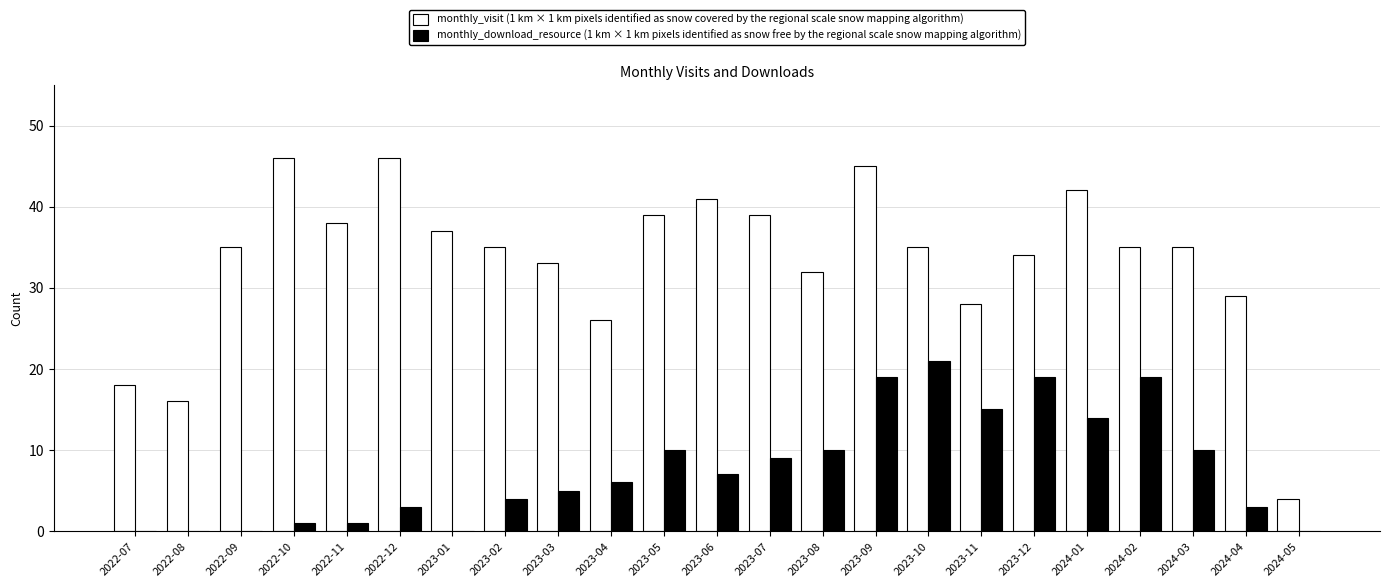

Is the value of monthly_download_resource (1 km × 1 km pixels identified as snow free by the regional scale snow mapping algorithm) at 2023-05 greater than the value of monthly_visit (1 km × 1 km pixels identified as snow covered by the regional scale snow mapping algorithm) at 2023-01?

No